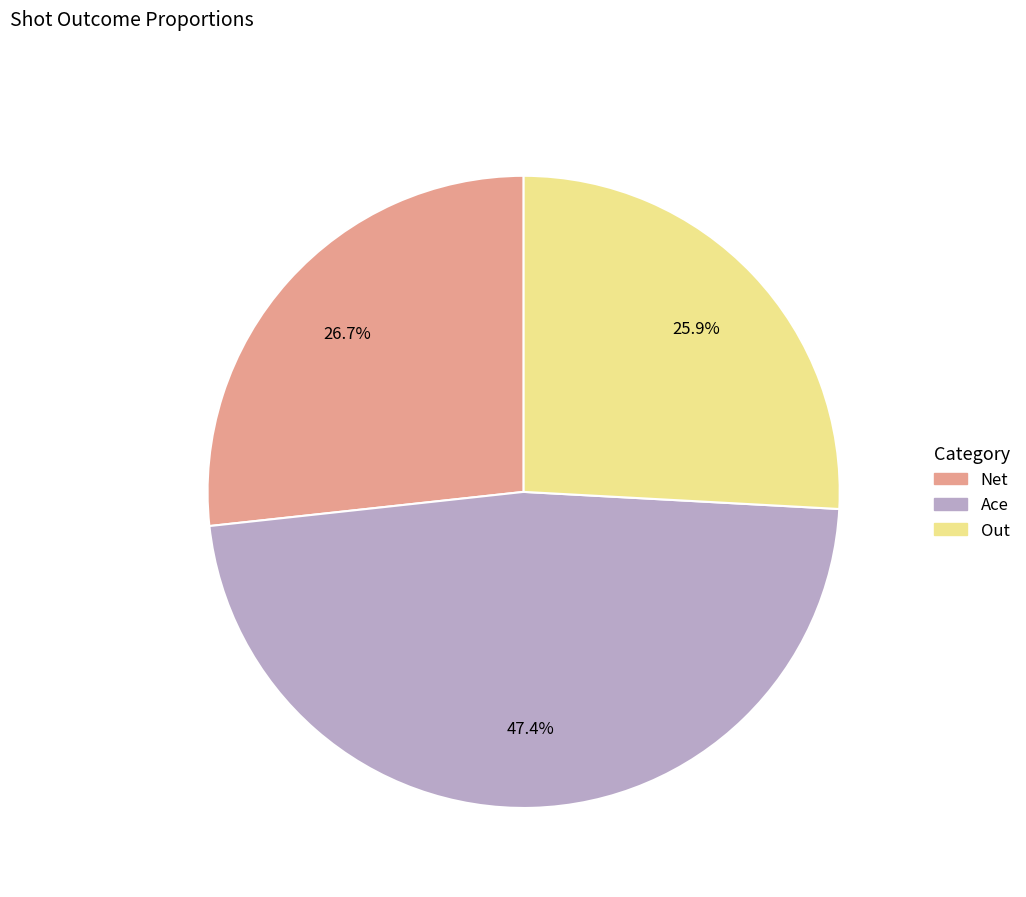

Is there any slice that represents more than half of the pie?

No